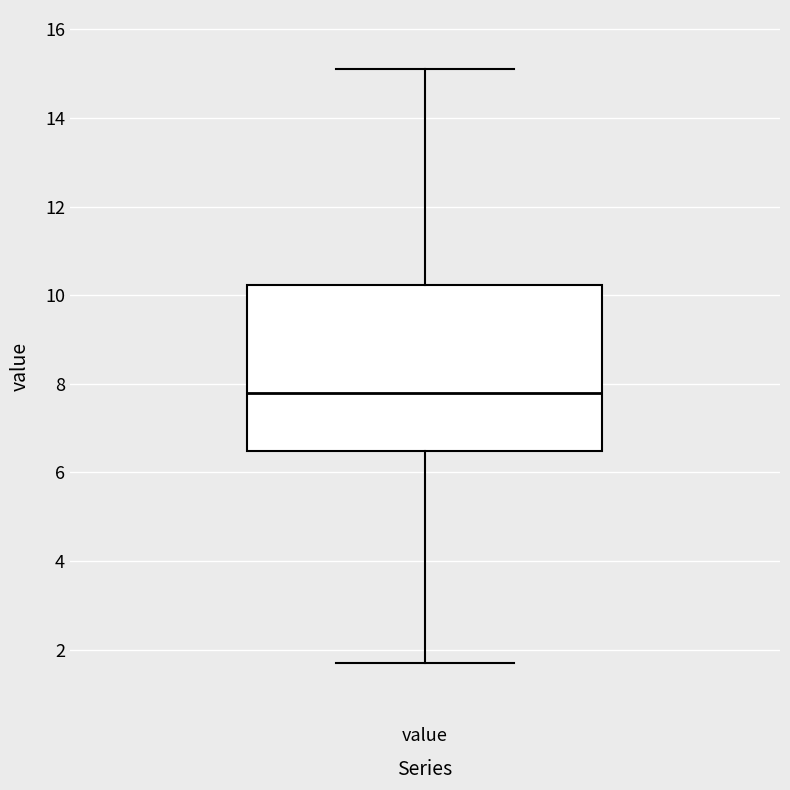

Transcribe this box plot: give where the median line is, the range the box spans, and where the two whiskers end, as read against the y-axis. The values are not printed on the chart, so give them approximately, as read against the axis.

median 7.8, box 6.4 to 10.2, whiskers 1.8 to 15.2